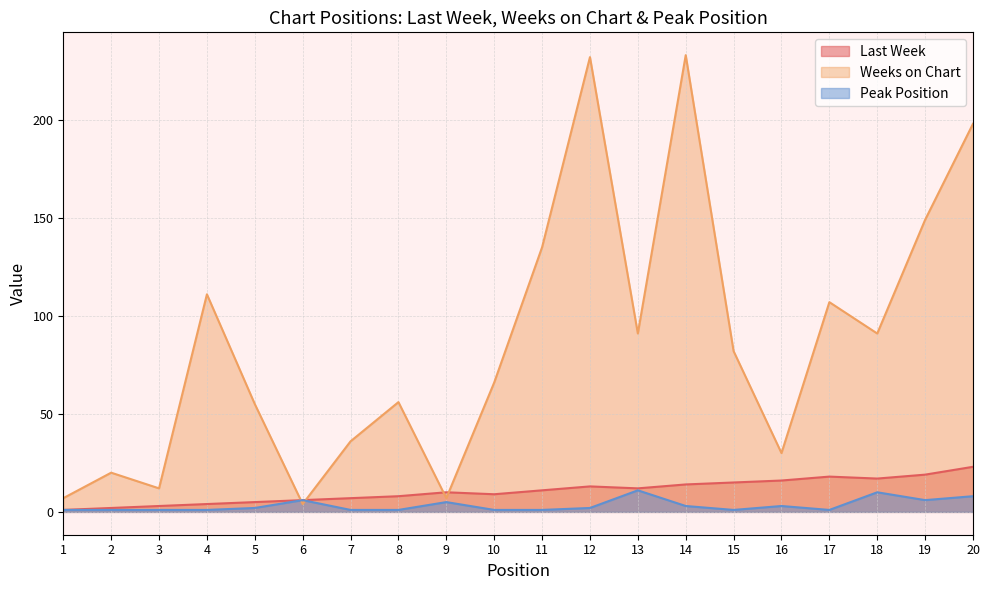

True or false: Last Week and Peak Position intersect in this chart.

False